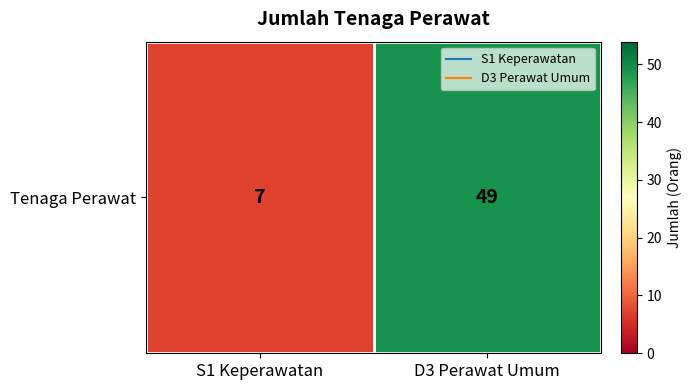

Reading left to right, transcribe all the data shown in this chart.

7	49